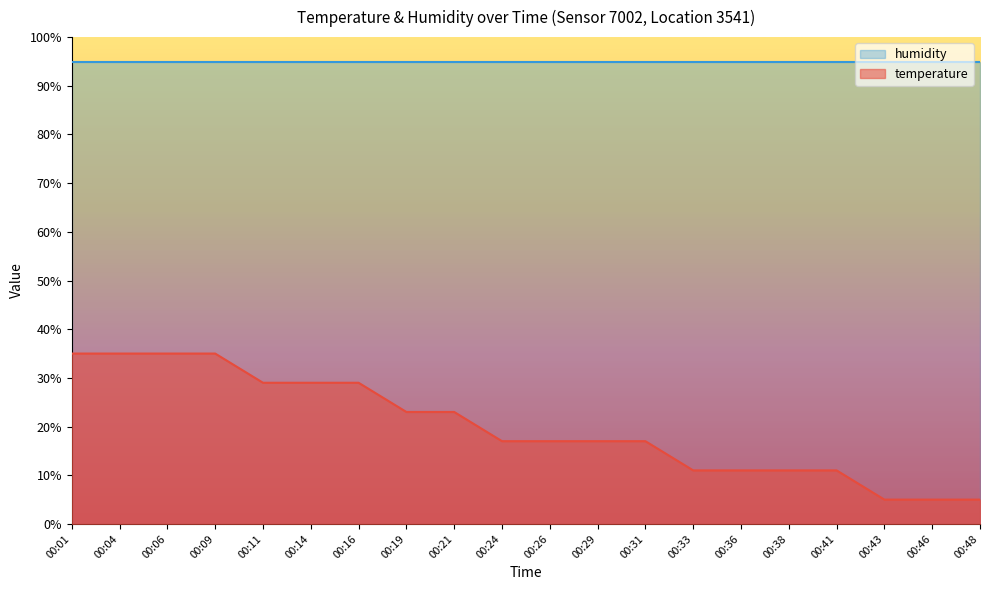

Which series has the widest spread of values?

temperature